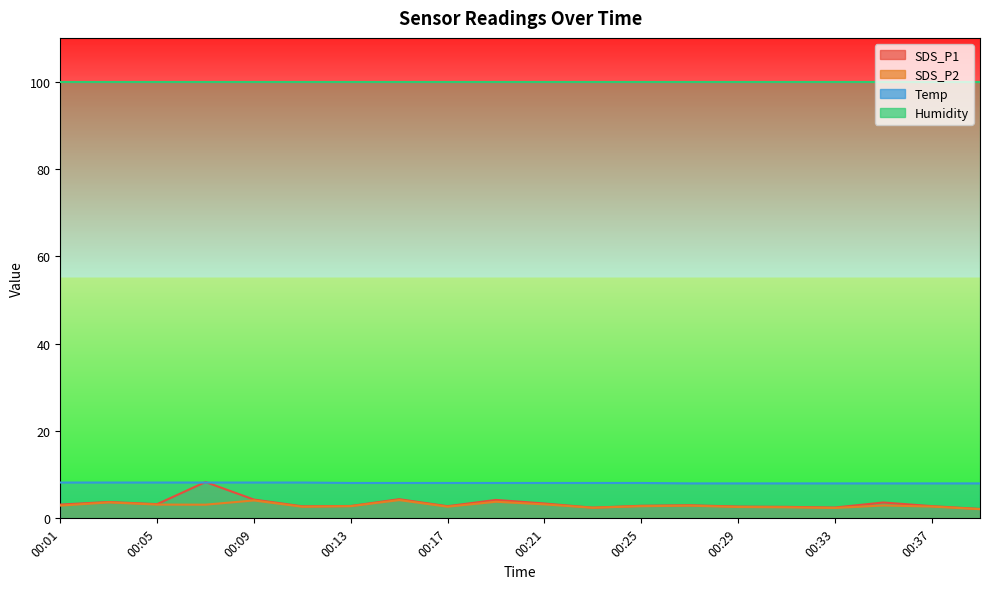

What is the maximum value for SDS_P2?

4.2